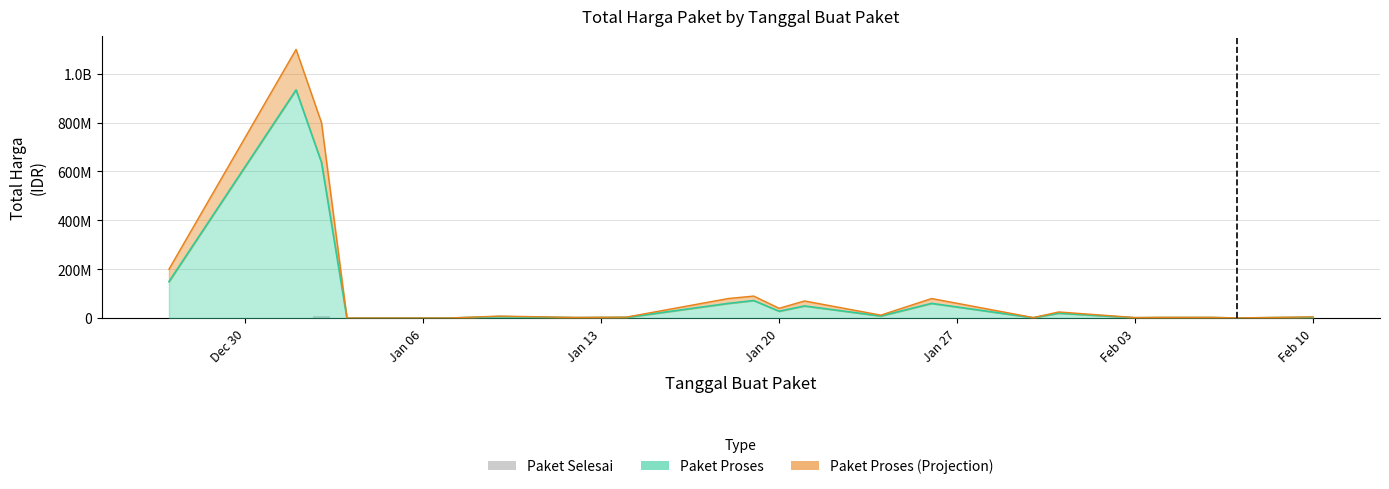

What position from the left is Feb 03?

6